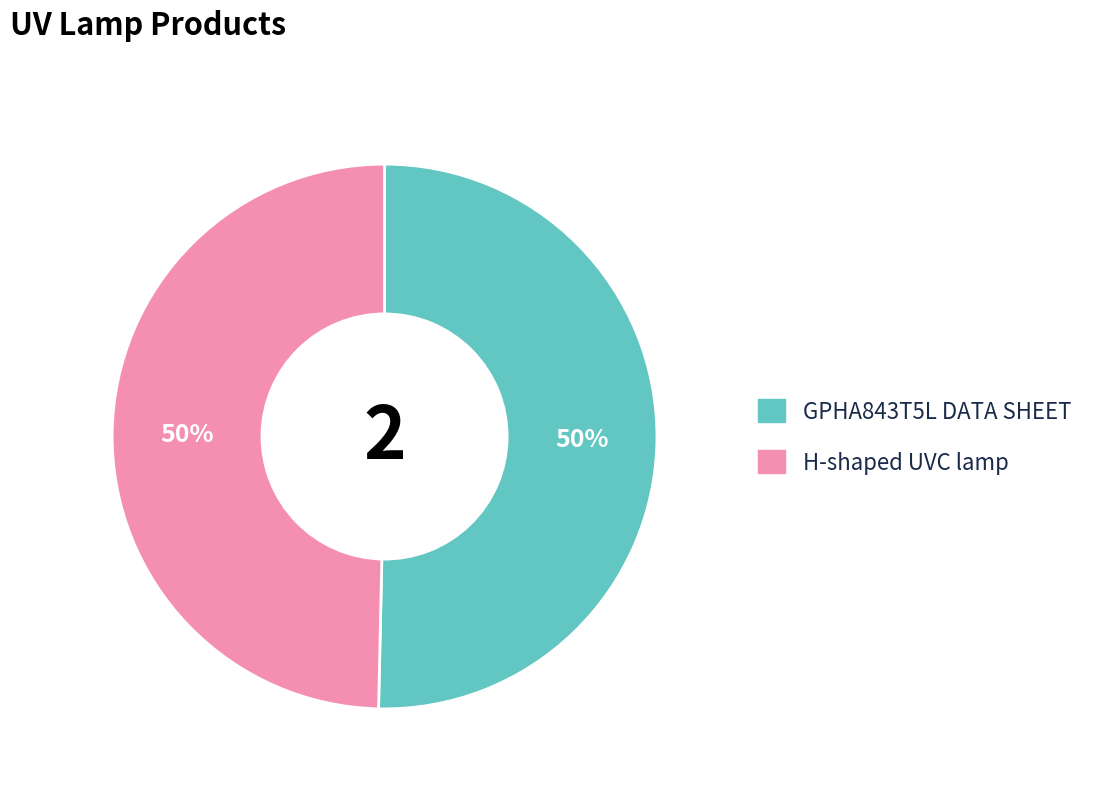

Approximately how many times larger is the value at H-shaped UVC lamp compared to GPHA843T5L DATA SHEET?

1.0